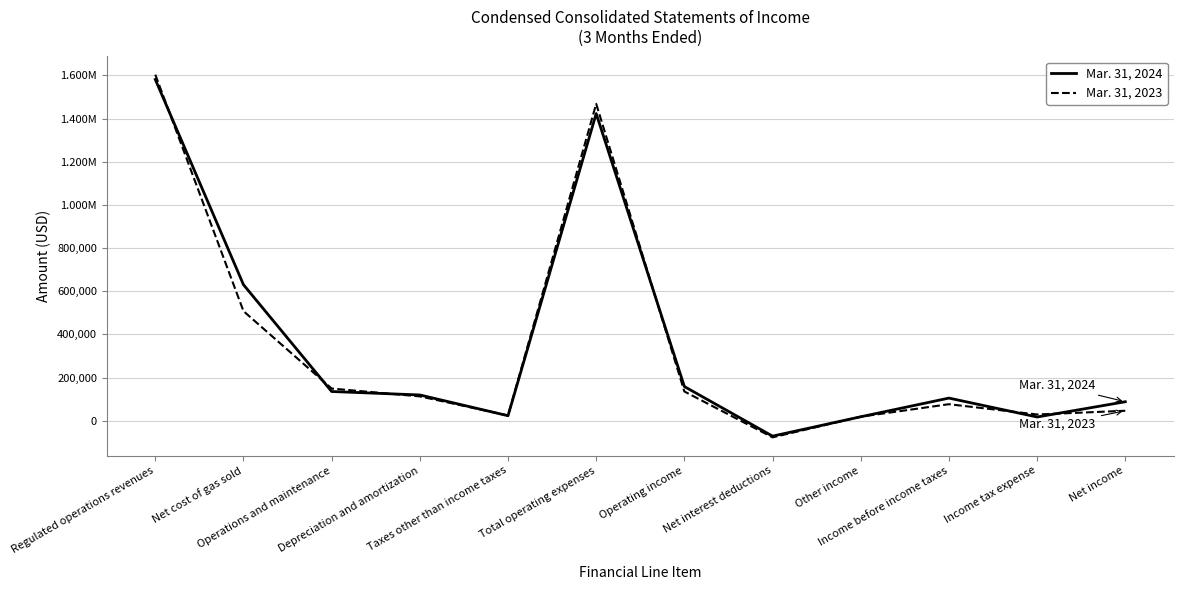

Is this an area chart (filled region under the line)?

No